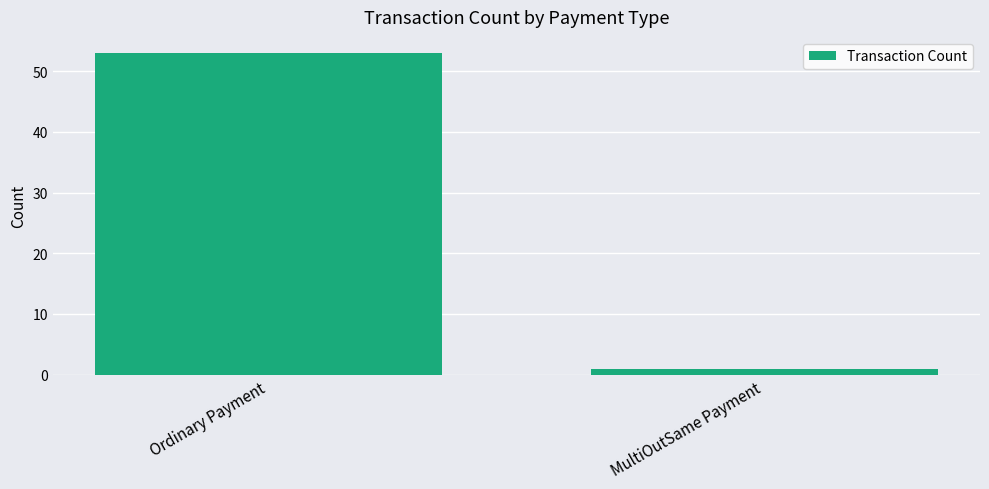

What position from the left is Ordinary Payment?

1